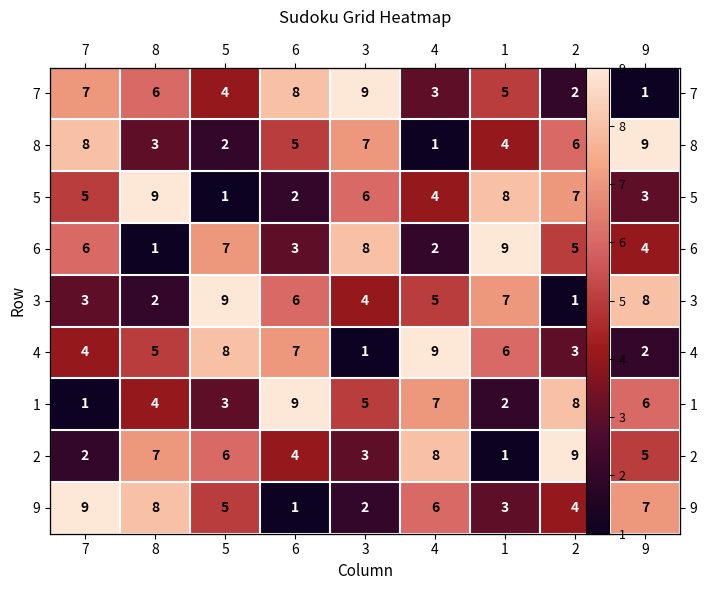

How many data points does each series have?

9